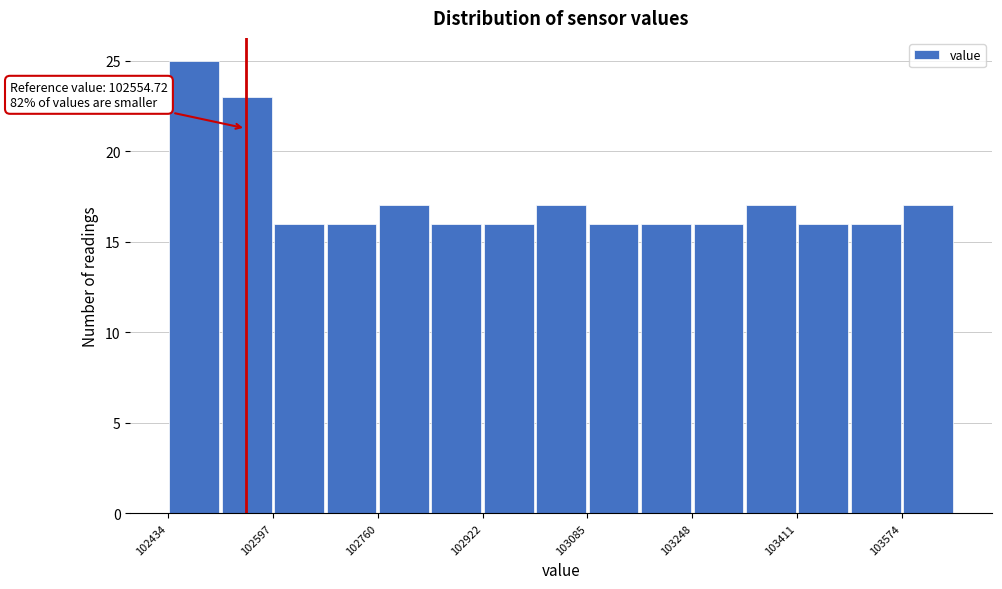

Over which range of the x-axis is the bar tallest?

102440 to 102520